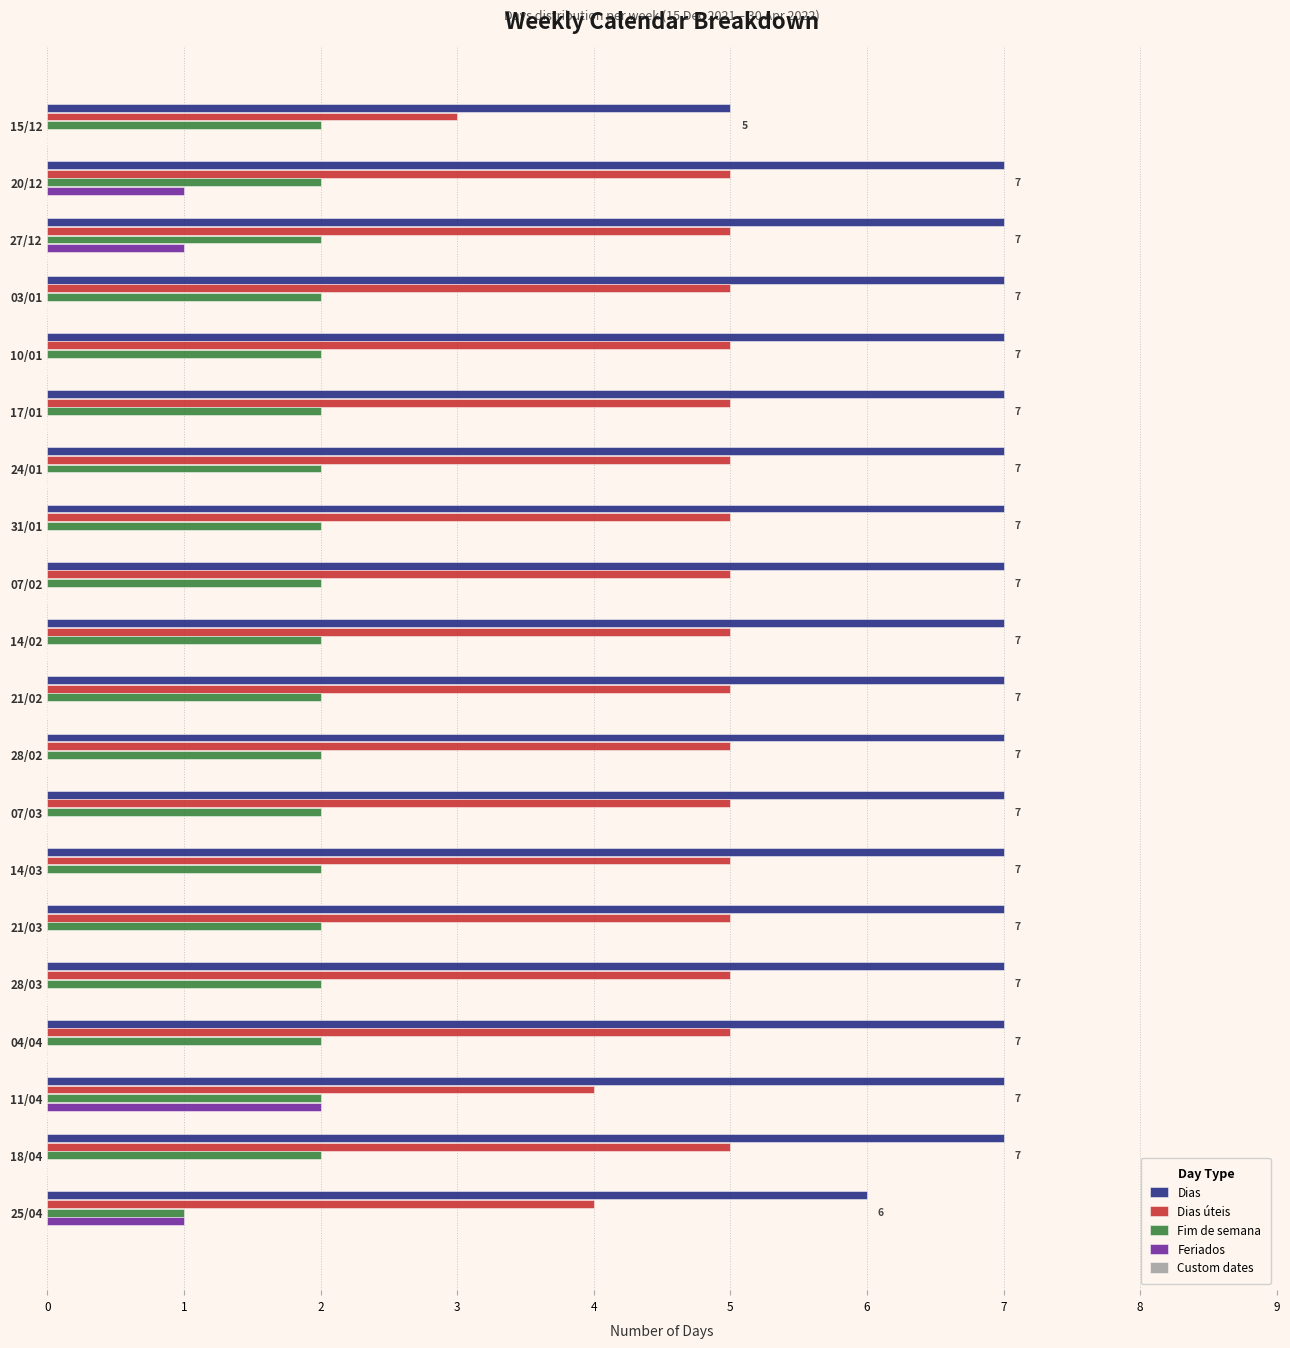

At which label does Feriados reach its peak?

11/04